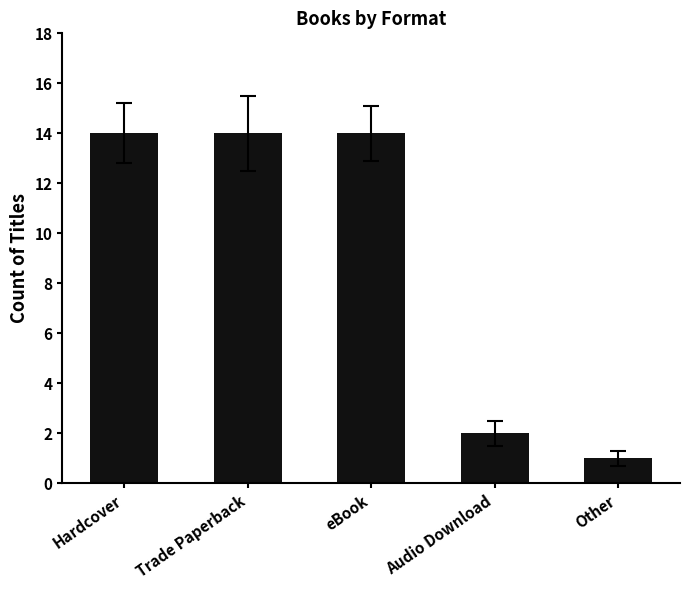

What is the greatest value displayed?

14